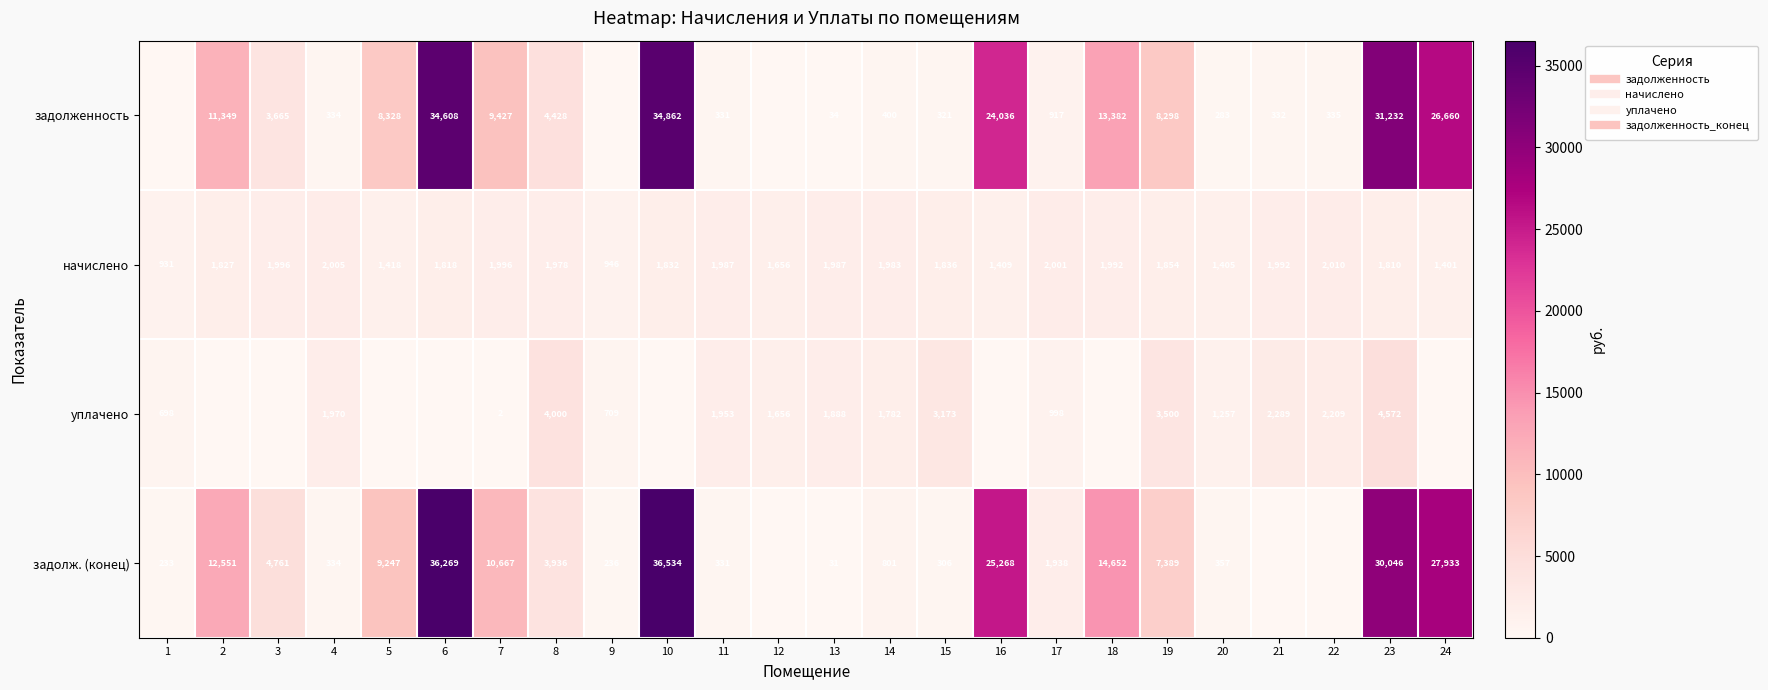

At how many categories does at least one series exceed 23794?

5